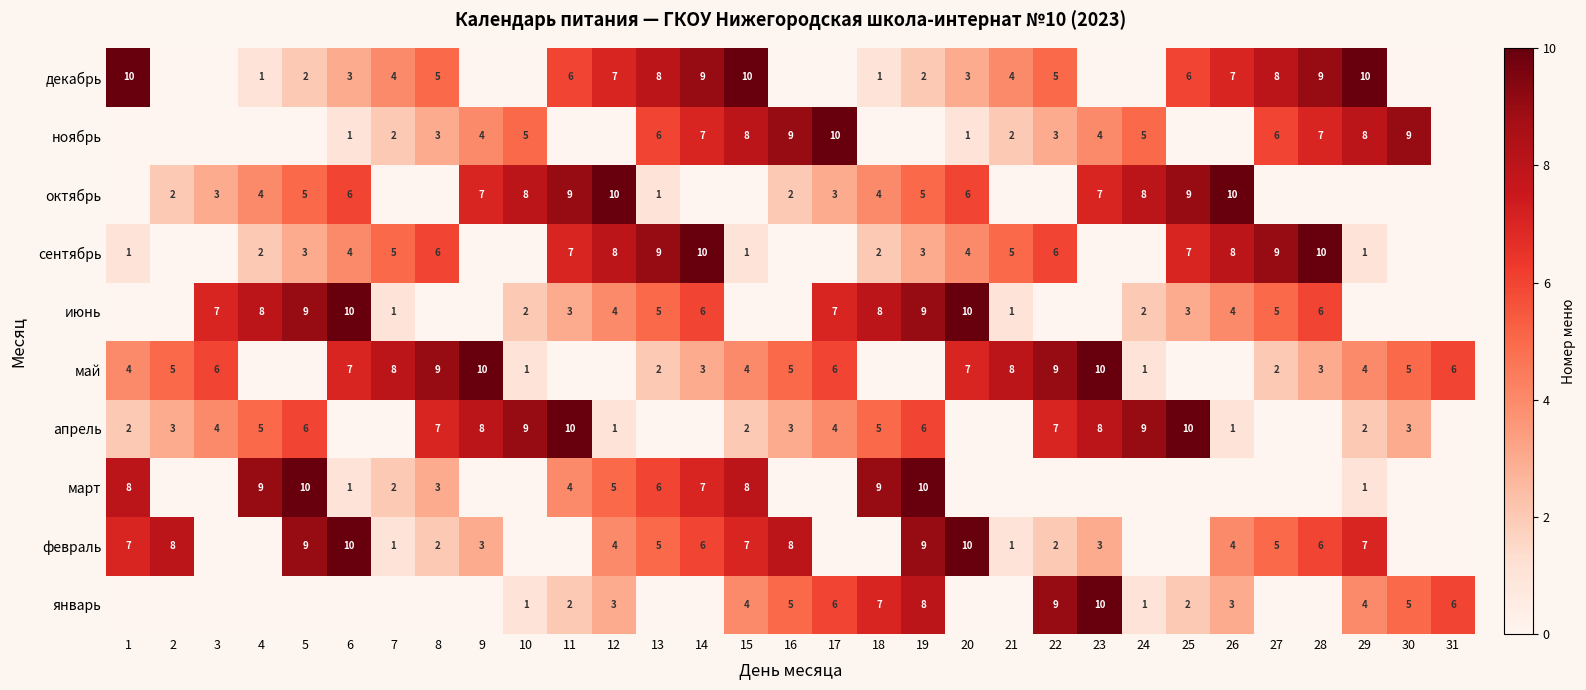

True or false: июнь has a value of 10 at 3.

False